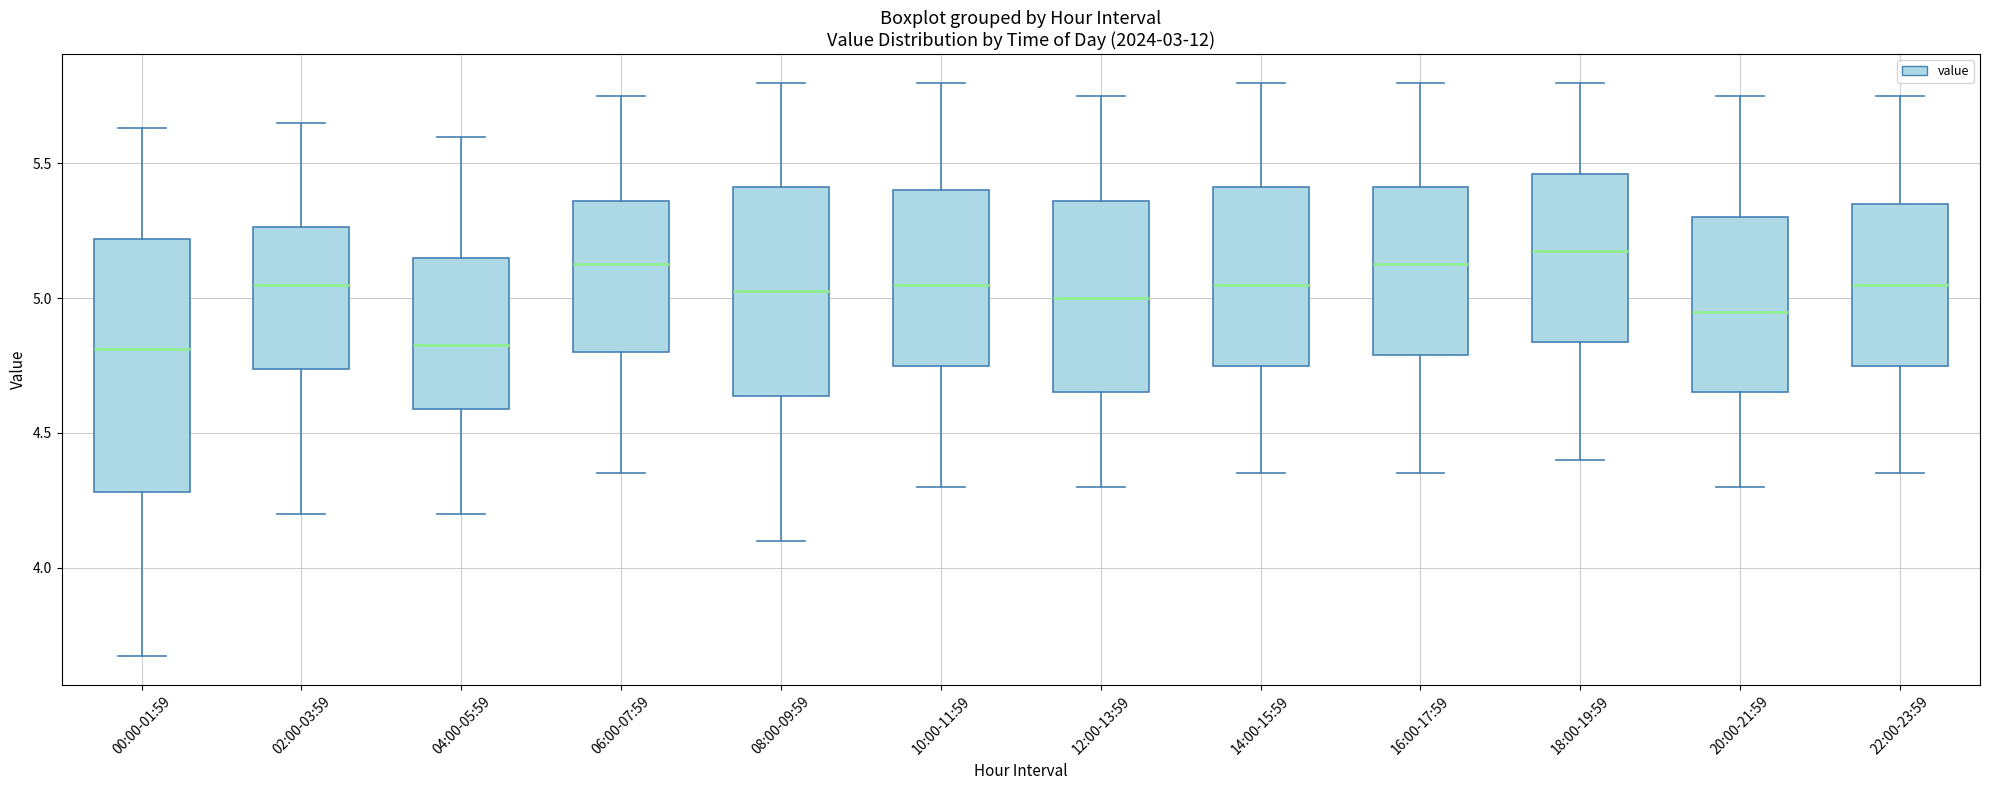

Where is the lower edge of the box for 00:00-01:59 on the y-axis? The values are not printed on the chart, so give them approximately, as read against the axis.

4.30